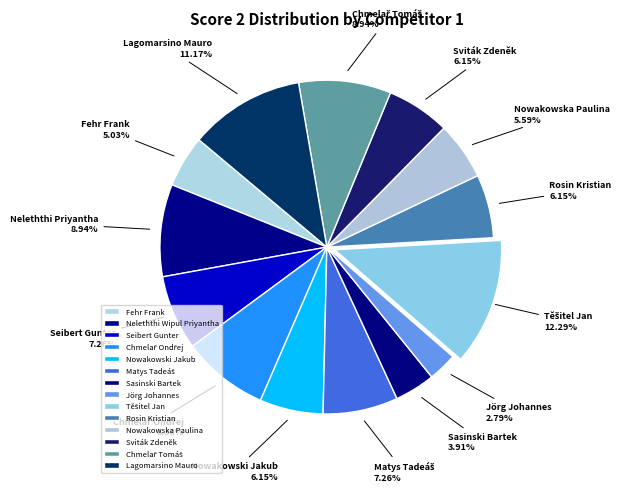

Is there a majority slice in this chart?

No